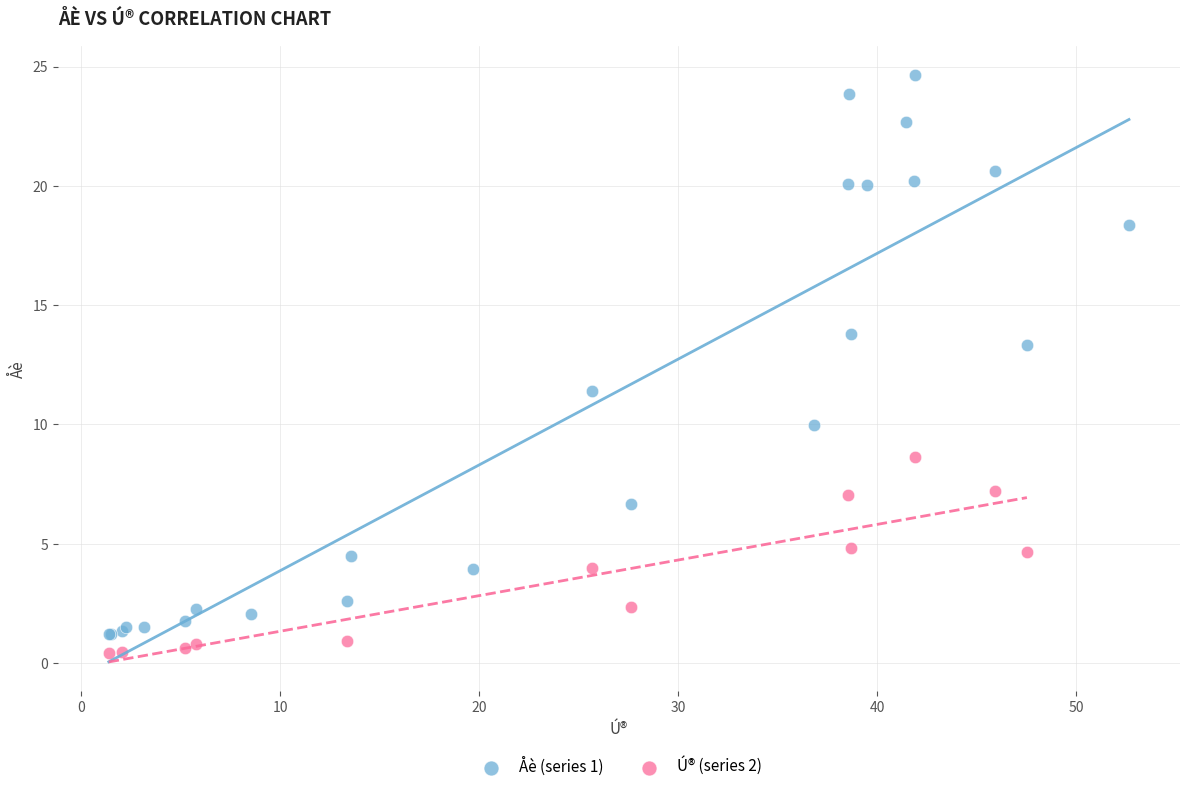

Which series has the largest Y range (max minus min)?

Åè (series 1)